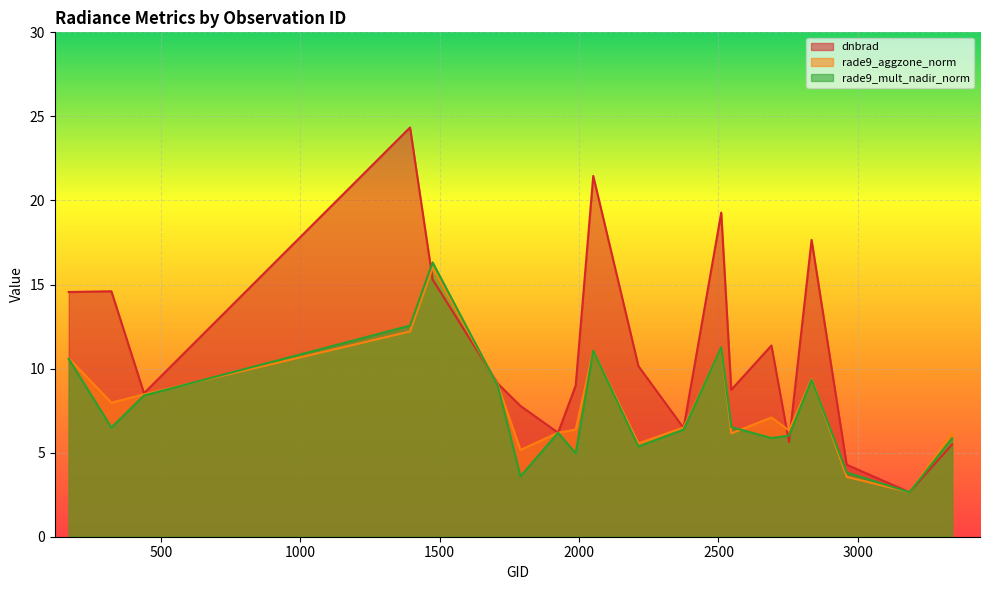

What is the sum of the rade9_aggzone_norm values at 2510 and 1475?

27.2